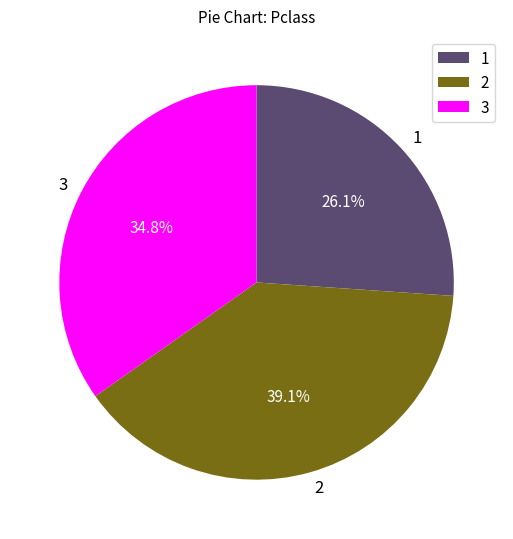

How much of the chart is everything except 2?

60.9%